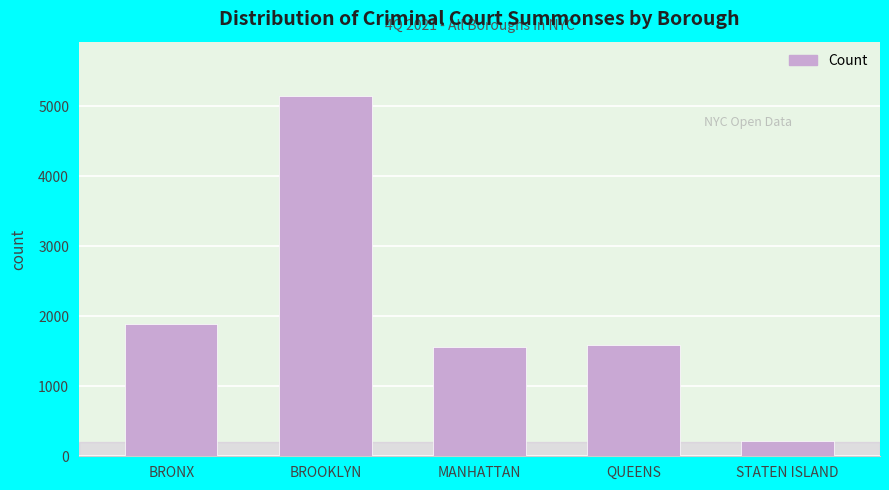

Reading left to right, transcribe all the data shown in this chart.

1887	5151	1558	1593	213